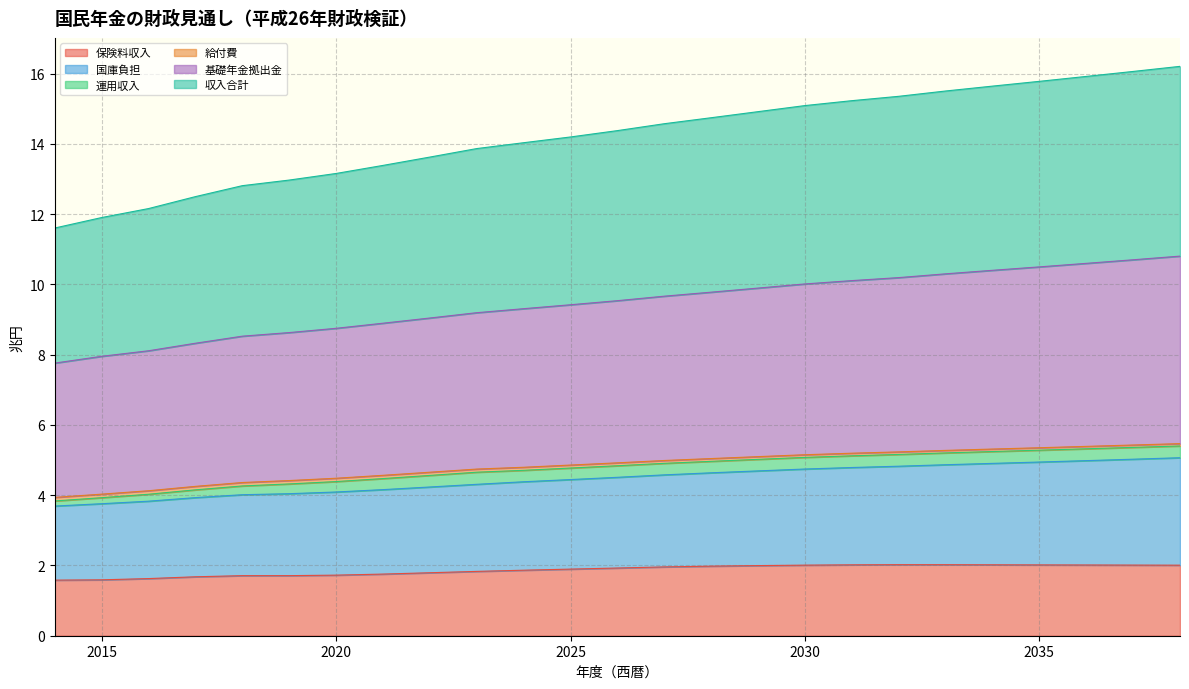

Count the number of categories in the chart.

25